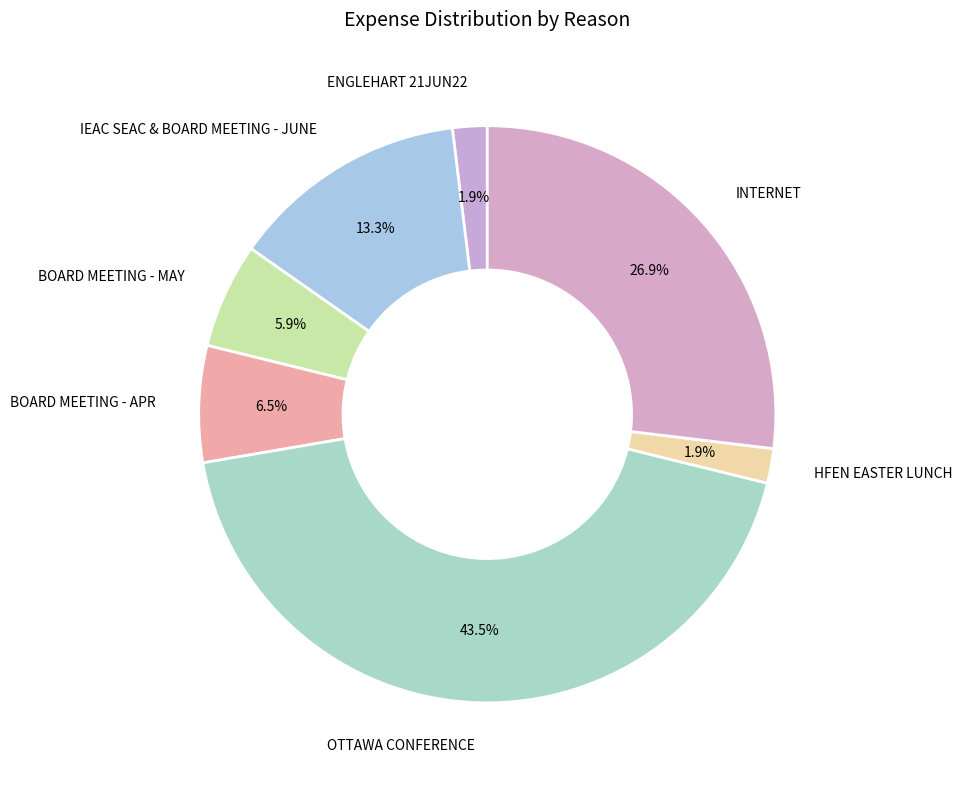

To the nearest percent, what is the combined percentage of ENGLEHART 21JUN22 and OTTAWA CONFERENCE?

45%